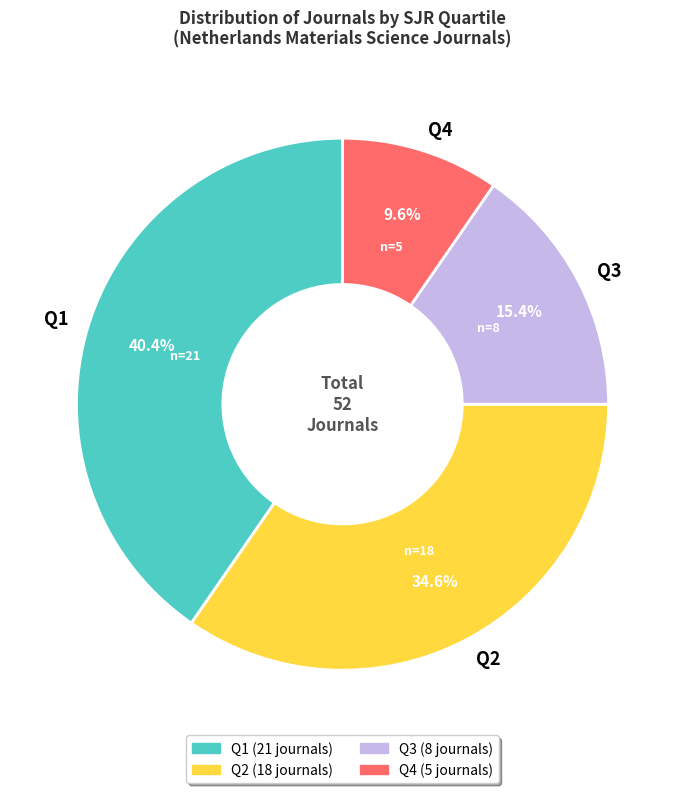

Which has a higher value, Q3 or Q1?

Q1